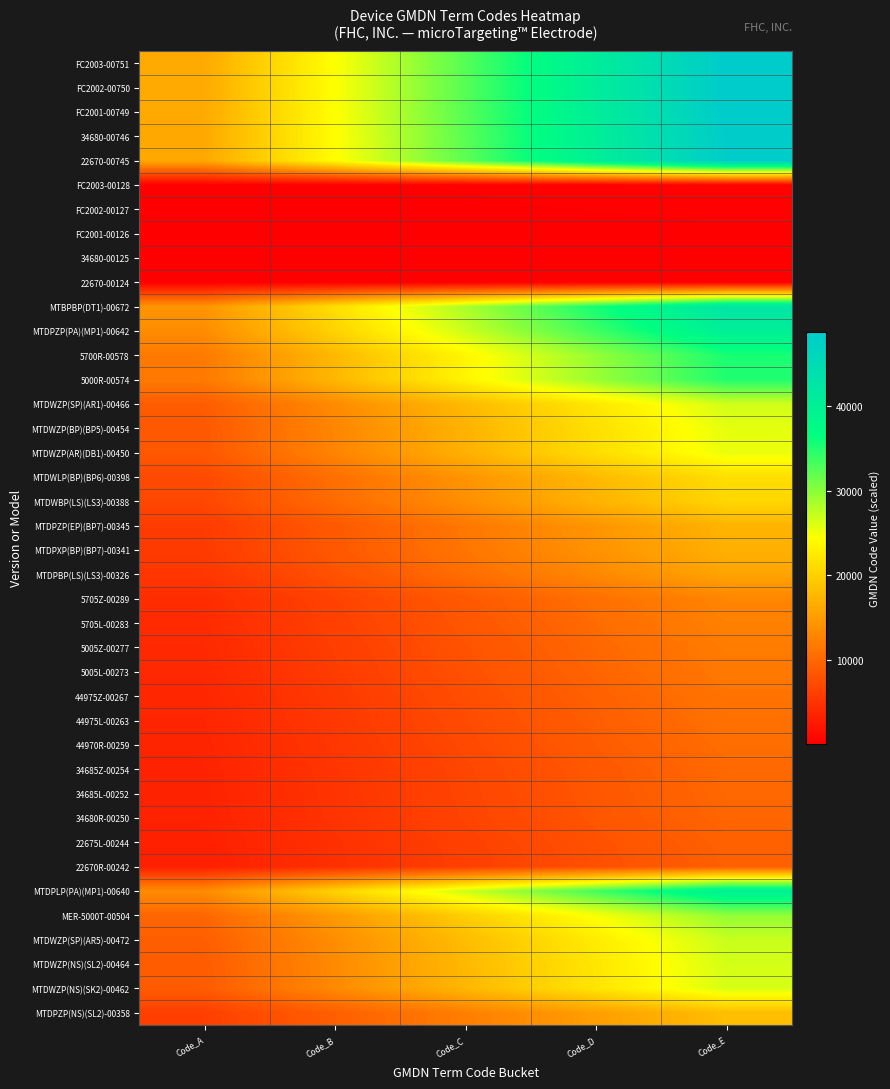

Rank the series by their maximum value, from lowest to highest.

22670-00124, 34680-00125, FC2001-00126, FC2002-00127, FC2003-00128, 22670R-00242, 22675L-00244, 34680R-00250, 34685L-00252, 34685Z-00254, 44970R-00259, 44975L-00263, 44975Z-00267, 5005L-00273, 5005Z-00277, 5705L-00283, 5705Z-00289, MTDPBP(LS)(LS3)-00326, MTDPXP(BP)(BP7)-00341, MTDPZP(EP)(BP7)-00345, MTDPZP(NS)(SL2)-00358, MTDWBP(LS)(LS3)-00388, MTDWLP(BP)(BP6)-00398, MTDWZP(AR)(DB1)-00450, MTDWZP(BP)(BP5)-00454, MTDWZP(NS)(SK2)-00462, MTDWZP(NS)(SL2)-00464, MTDWZP(SP)(AR1)-00466, MTDWZP(SP)(AR5)-00472, MER-5000T-00504, 5000R-00574, 5700R-00578, MTDPLP(PA)(MP1)-00640, MTDPZP(PA)(MP1)-00642, MTBPBP(DT1)-00672, 22670-00745, 34680-00746, FC2001-00749, FC2002-00750, FC2003-00751